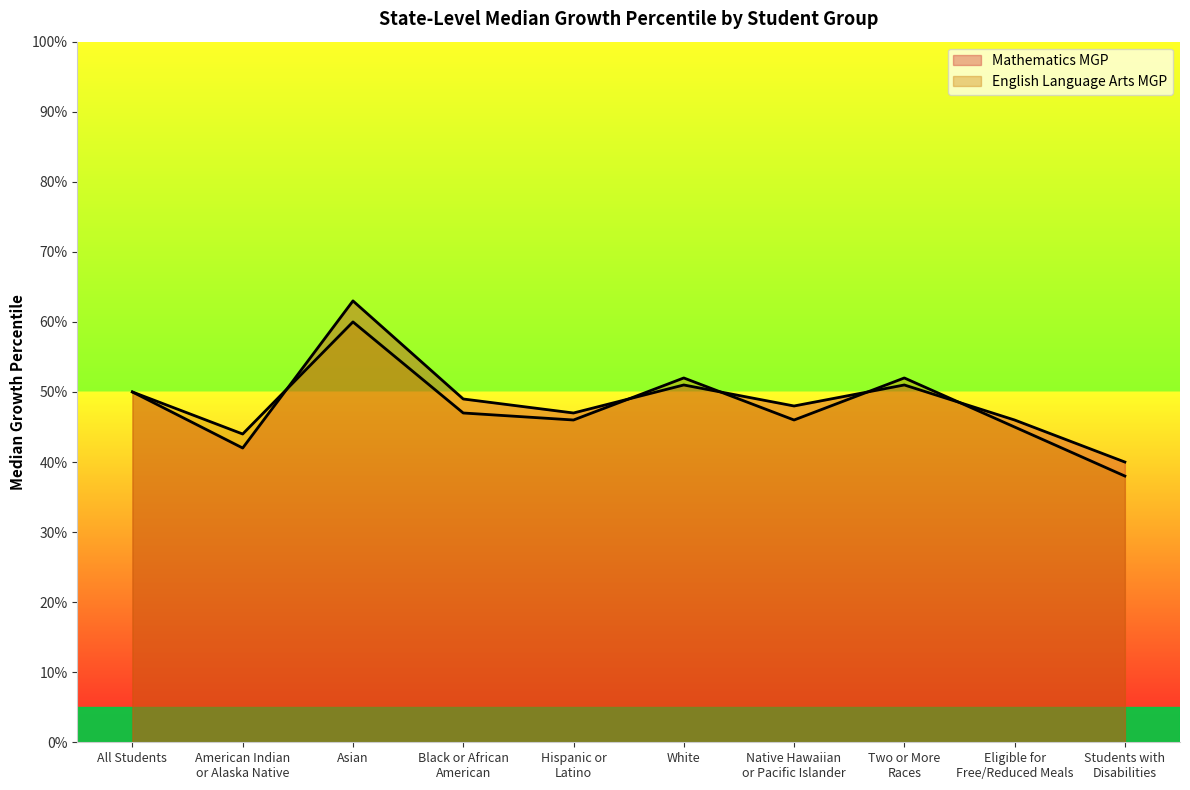

What position from the right is All Students?

10